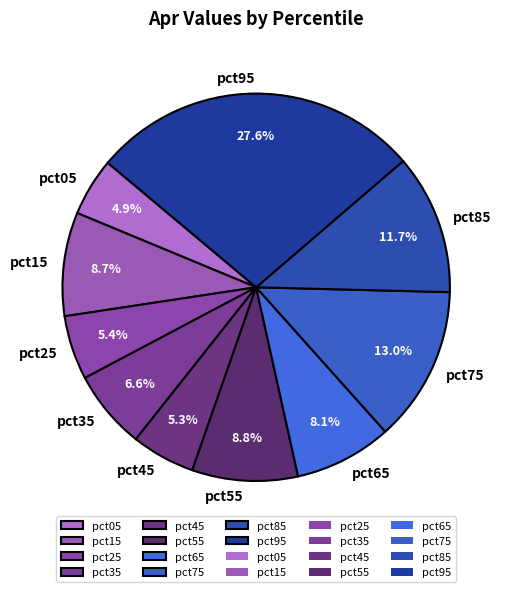

Is there any slice that represents more than half of the pie?

No